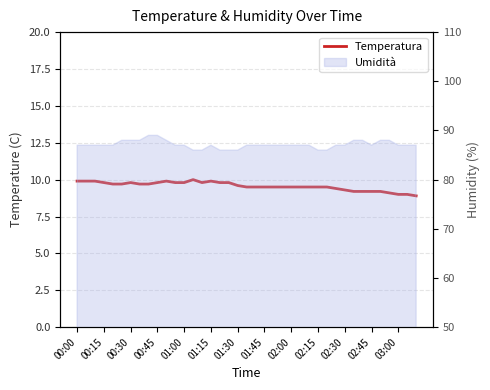

How many lines are shown in the chart?

1